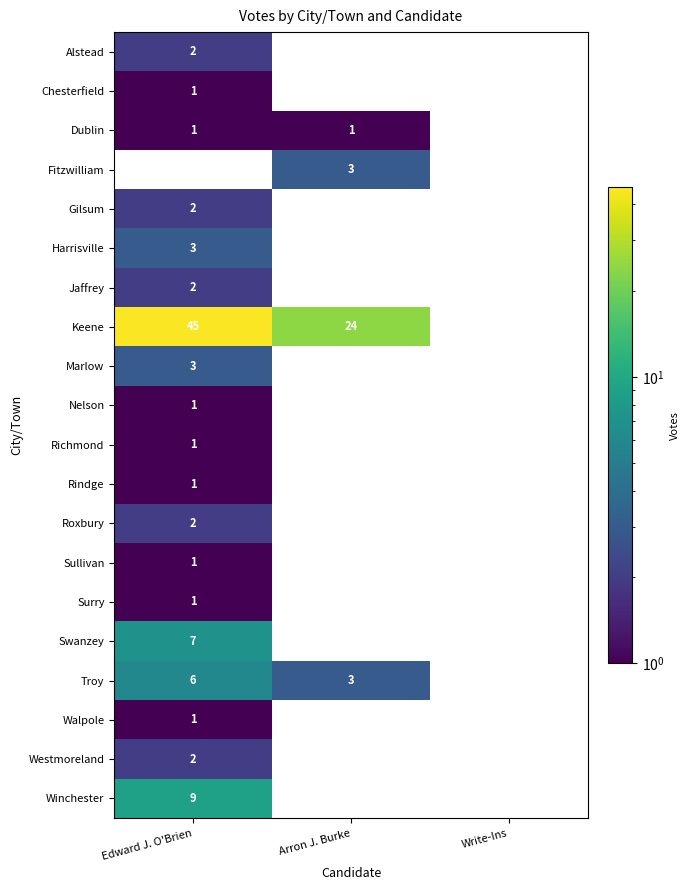

Which series has the largest total across all categories?

Keene